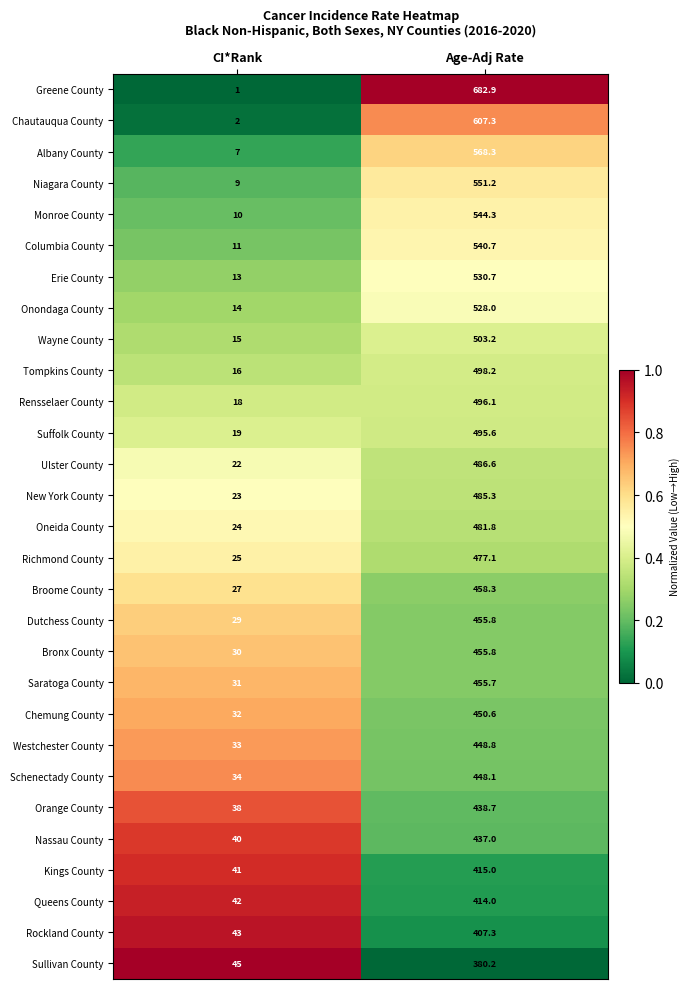

Rank the series at CI*Rank from highest to lowest value.

Sullivan County, Rockland County, Queens County, Kings County, Nassau County, Orange County, Schenectady County, Westchester County, Chemung County, Saratoga County, Bronx County, Dutchess County, Broome County, Richmond County, Oneida County, New York County, Ulster County, Suffolk County, Rensselaer County, Tompkins County, Wayne County, Onondaga County, Erie County, Columbia County, Monroe County, Niagara County, Albany County, Chautauqua County, Greene County